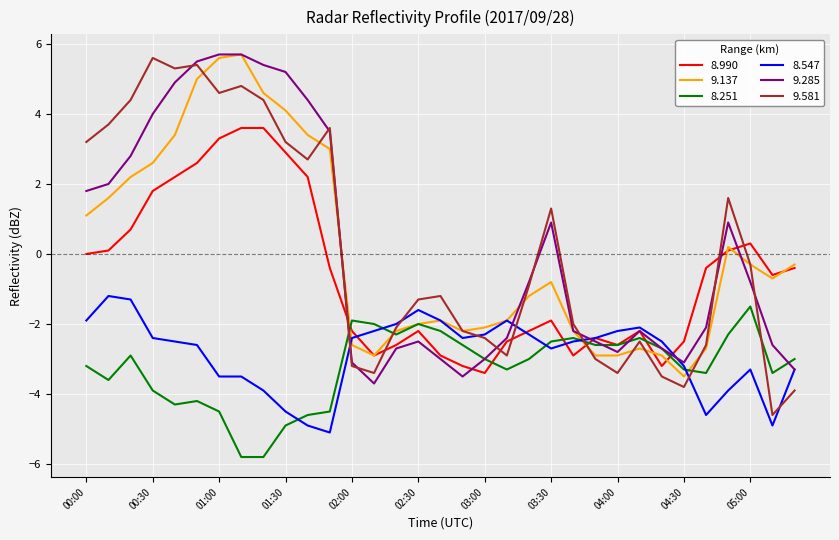

What is the maximum value for 9.581?

5.6